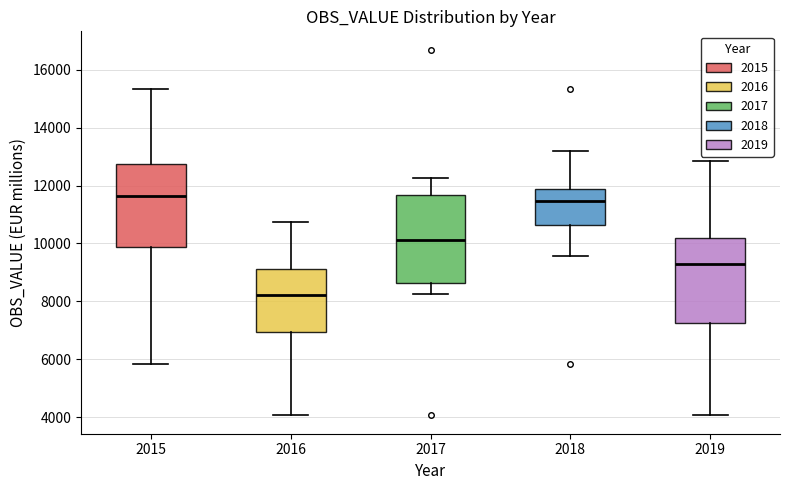

Reading left to right, transcribe this box plot: for each box, give where its median line is, the range the box spans, and where its two whiskers end, as read against the y-axis. The values are not printed on the chart, so give them approximately, as read against the axis.

2015: median 11600, box 9800 to 12800, whiskers 5800 to 15400
2016: median 8200, box 7000 to 9200, whiskers 4000 to 10800
2017: median 10200, box 8600 to 11600, whiskers 8200 to 12200
2018: median 11400, box 10600 to 12000, whiskers 9600 to 13200
2019: median 9200, box 7200 to 10200, whiskers 4000 to 12800